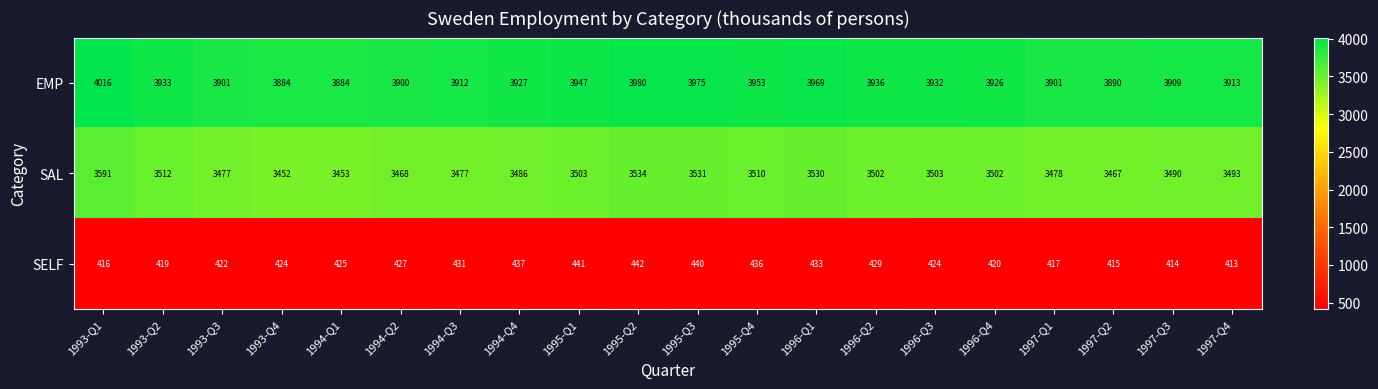

At how many categories does at least one series exceed 2226?

20